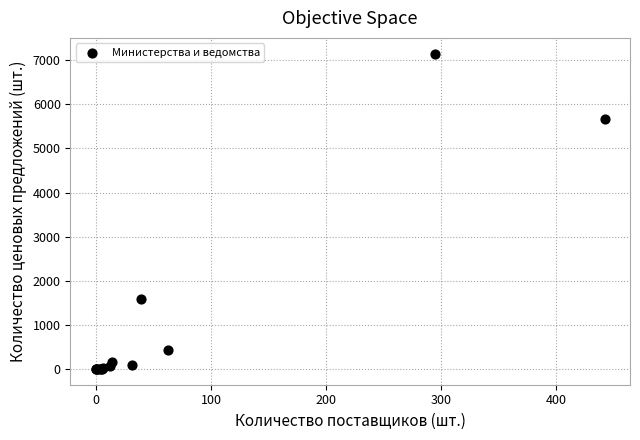

What Y value in the scatter plot is closest to 3574?

1575